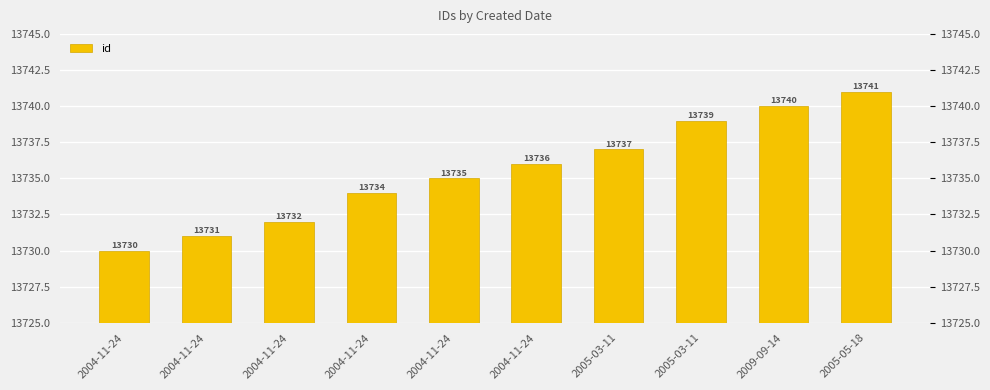

Which category has the lowest value across all series?

2004-11-24